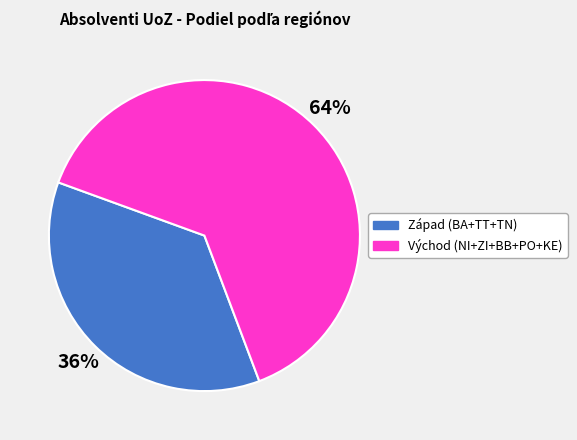

To the nearest percent, what is the average slice percentage?

50%